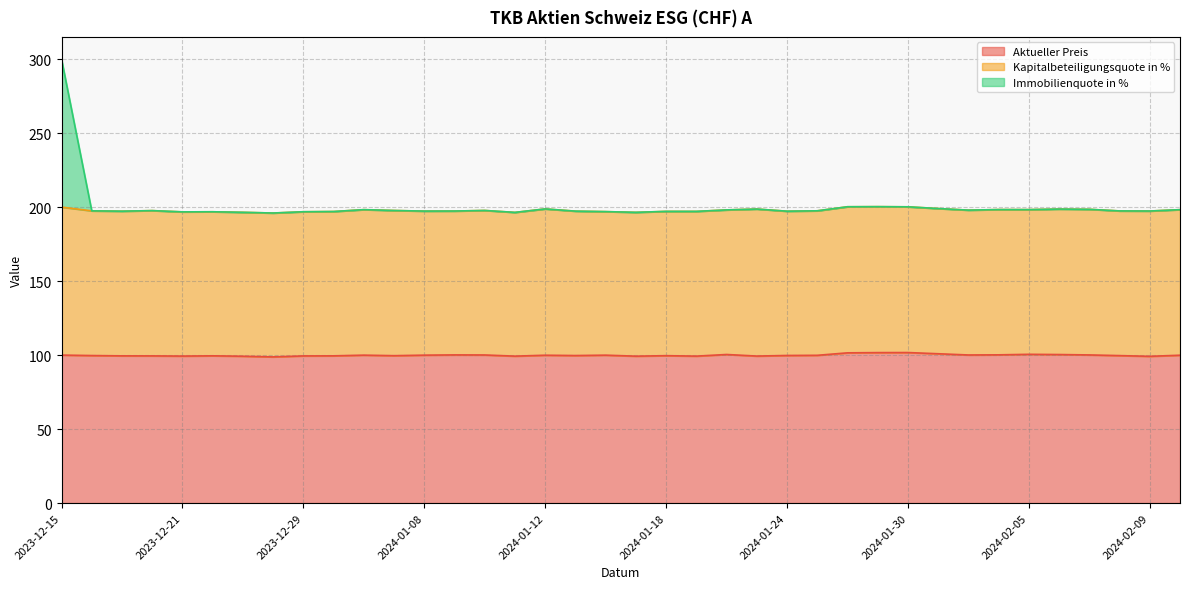

What is the label of the 4th point from the left?

2023-12-20